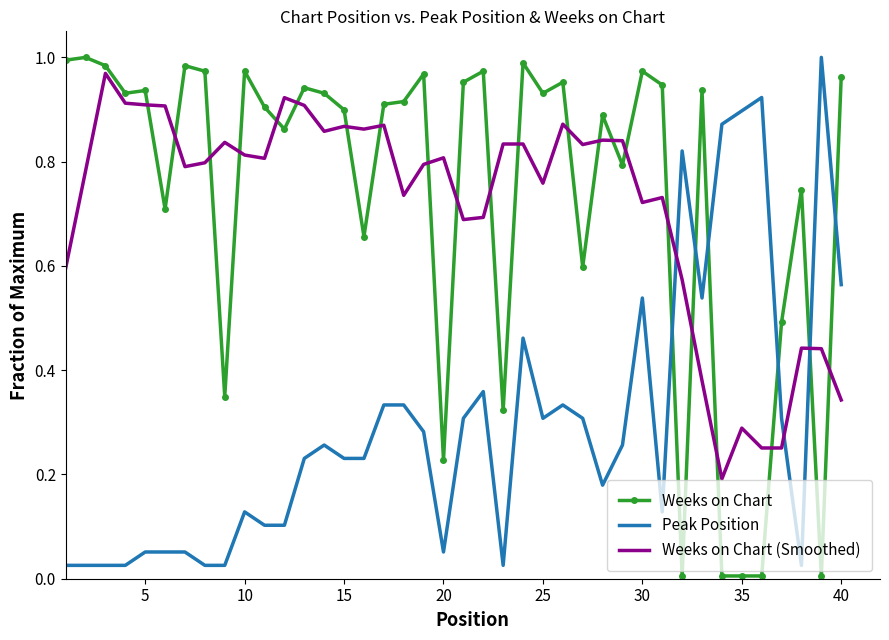

How many times do Peak Position and Weeks on Chart cross each other?

6